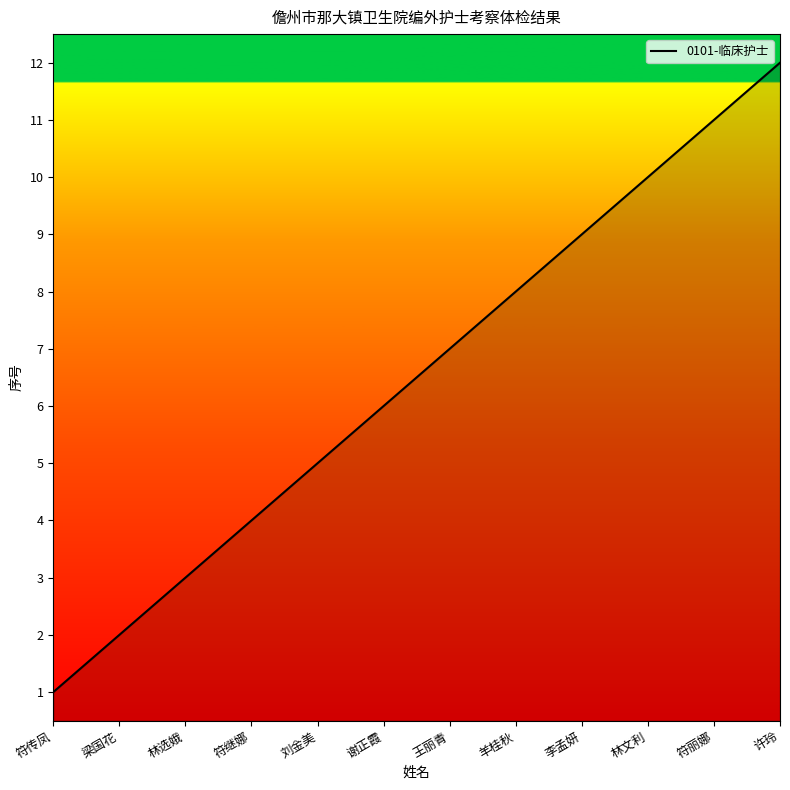

List the labels in order of value, largest first.

许玲, 符丽娜, 林文利, 李孟妍, 羊桂秋, 王丽青, 谢正霞, 刘金美, 符继娜, 林选娥, 梁国花, 符传凤